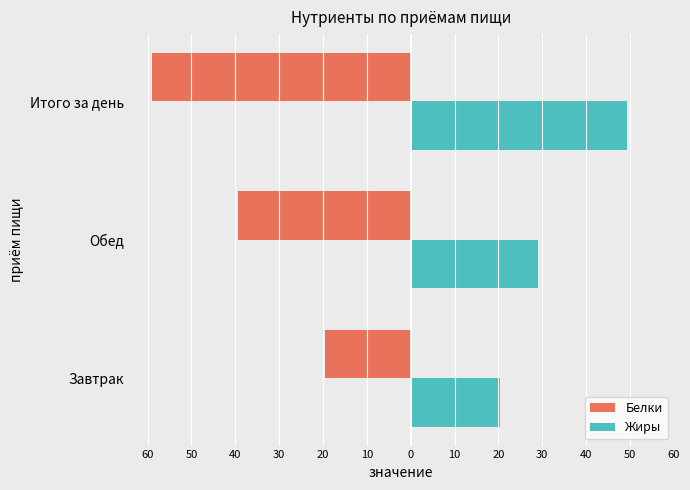

What is the difference between the second highest and minimum values in the Жиры series?

8.6